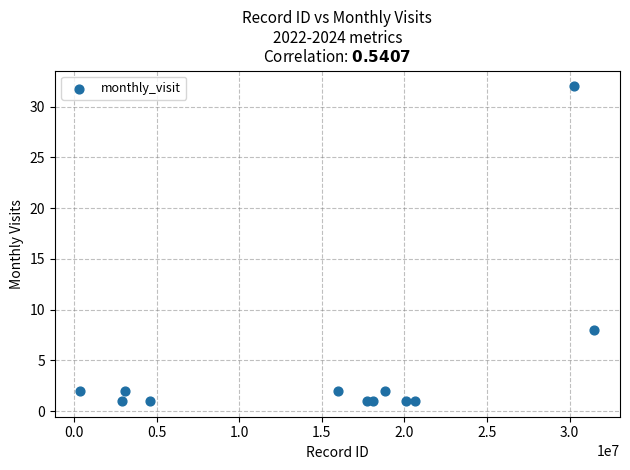

What Y value in the scatter plot is closest to 16?

8